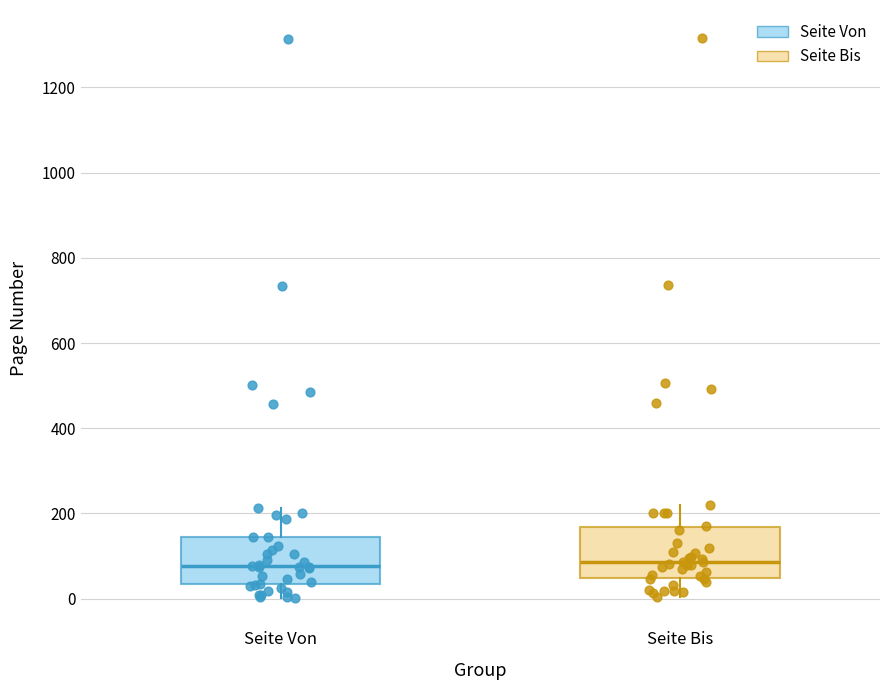

Reading left to right, transcribe this box plot: for each box, give where its median line is, the range the box spans, and where its two whiskers end, as read against the y-axis. The values are not printed on the chart, so give them approximately, as read against the axis.

Seite Von: median 80, box 40 to 140, whiskers 0 to 220
Seite Bis: median 80, box 40 to 160, whiskers 0 to 220